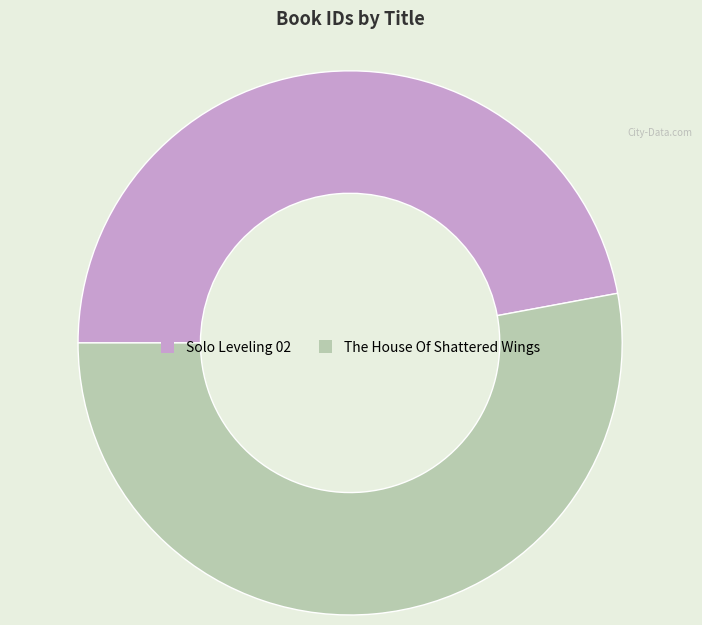

Which category accounts for the majority?

The House Of Shattered Wings